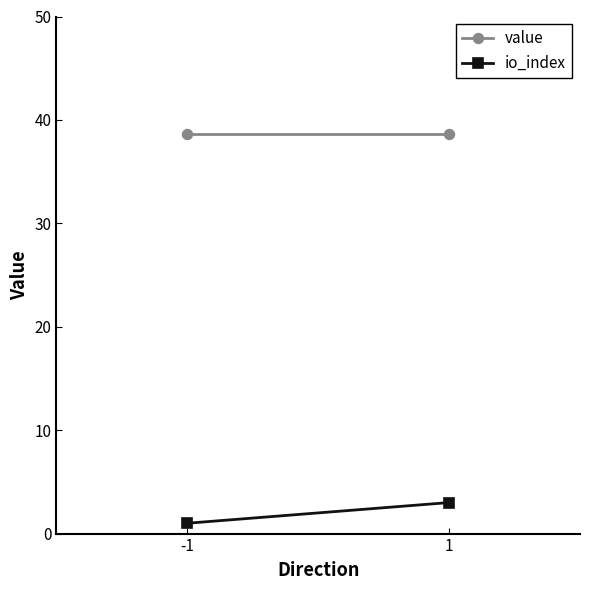

Reading left to right, list all the values displayed in this chart.

value: -1=38.7	1=38.7
io_index: -1=1.0	1=3.0